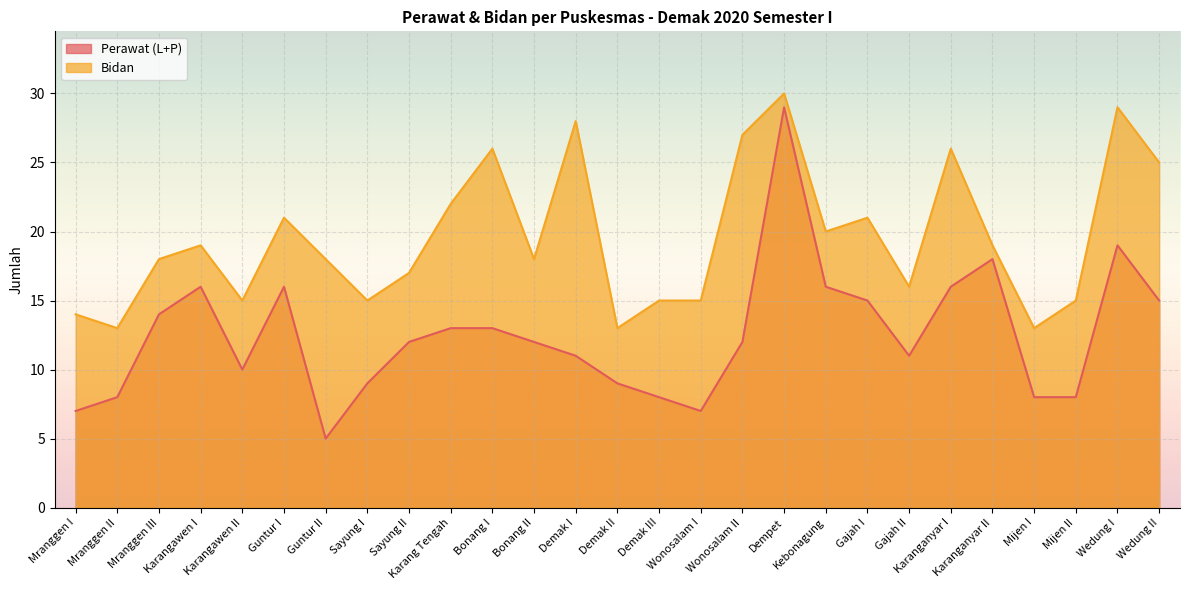

What is the sum of all Perawat (L+P) values?

337